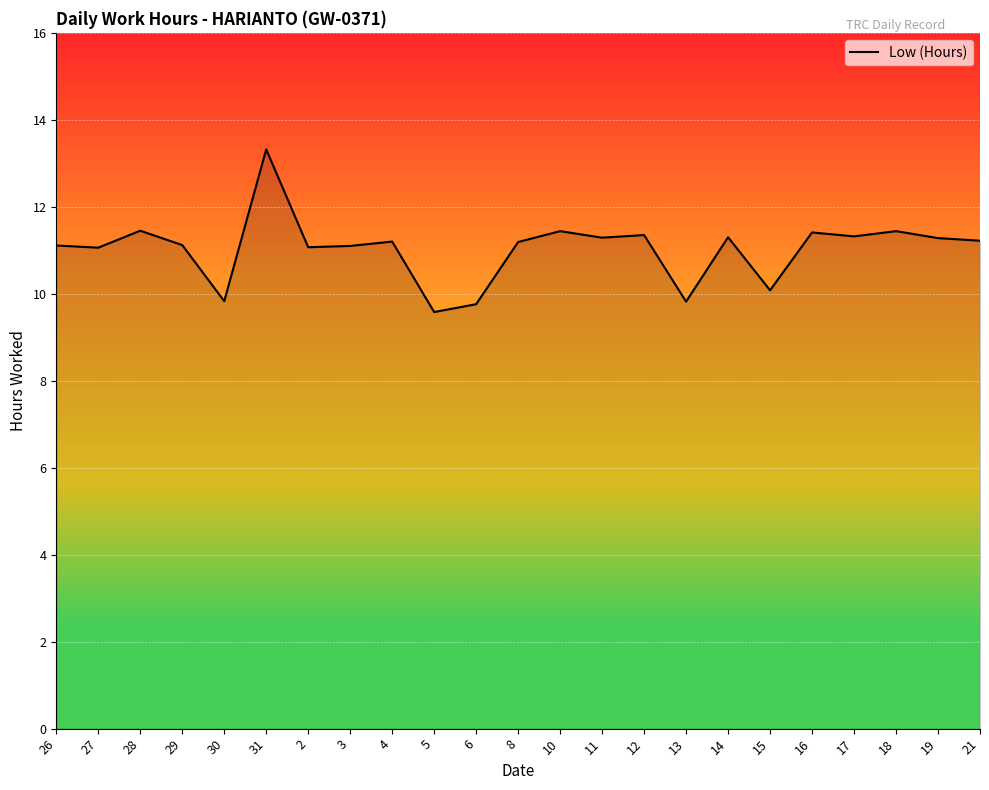

The value at 26 is 11.1. True or false?

True